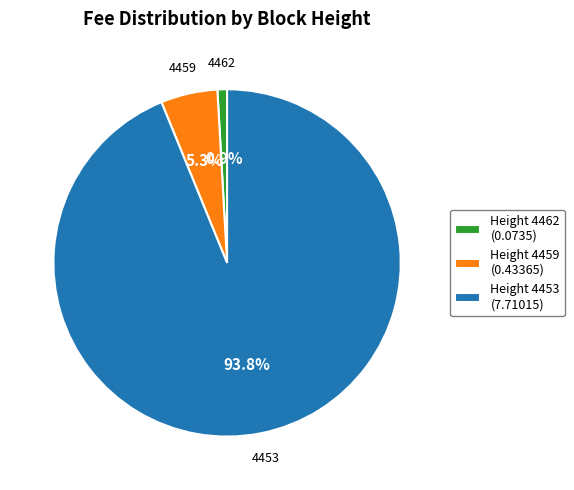

How much of the chart is everything except Height 4453 (7.71015)?

6.2%